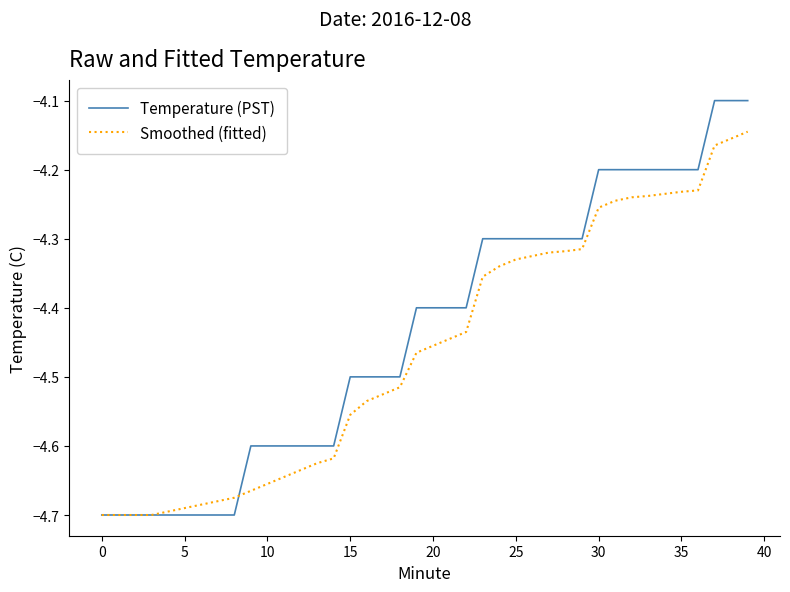

Which series has the largest total across all categories?

Temperature (PST)